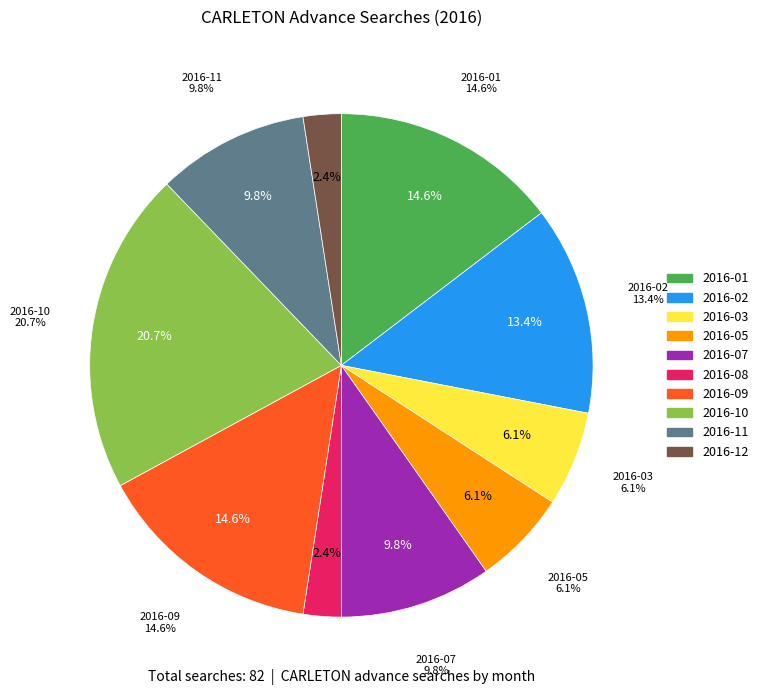

To the nearest percent, what is the average slice percentage?

10%